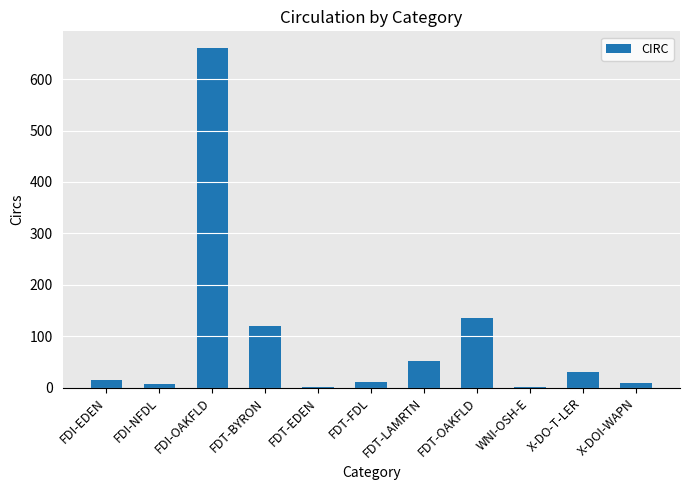

What is the average value?

95